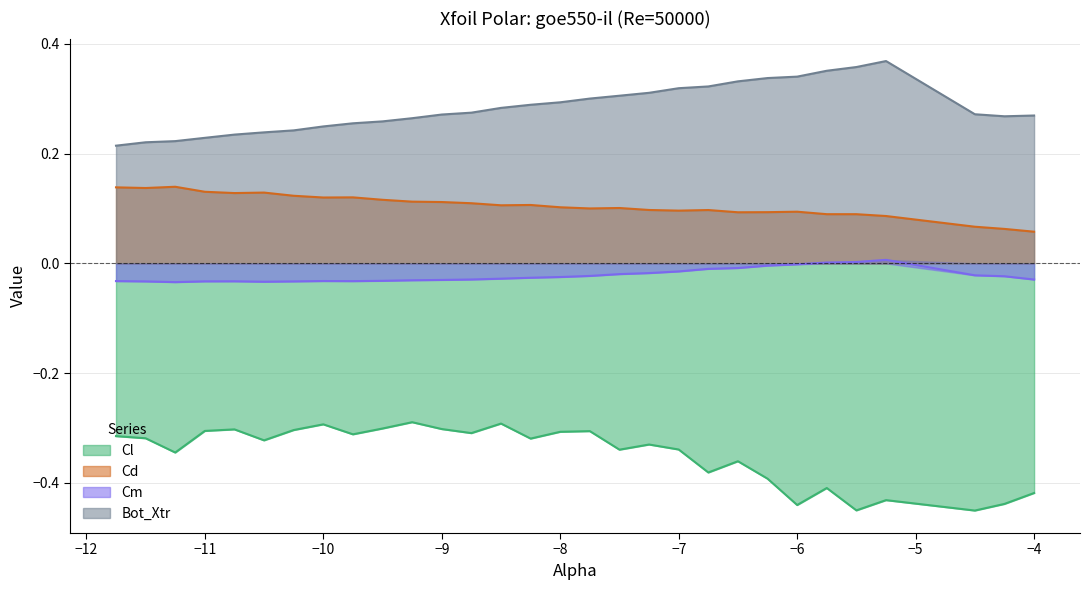

True or false: Cm and Cl cross at least once.

False